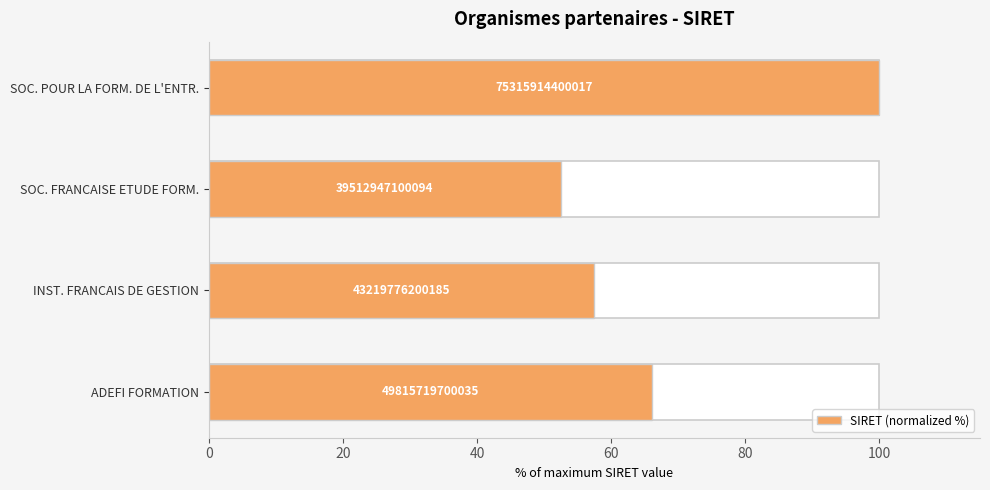

How many series are shown in this chart?

1